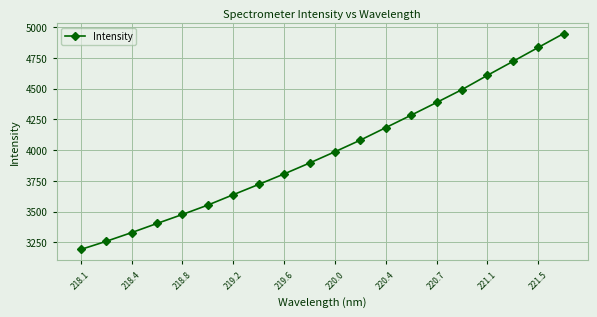

Reading right to left, what are all the values shown in this chart?

4948.1	4835.2	4721.2	4608.4	4492.4	4387.5	4284.4	4182.8	4081.2	3986.7	3894.7	3806.0	3720.7	3637.1	3552.6	3476.1	3402.8	3328.4	3257.4	3191.1